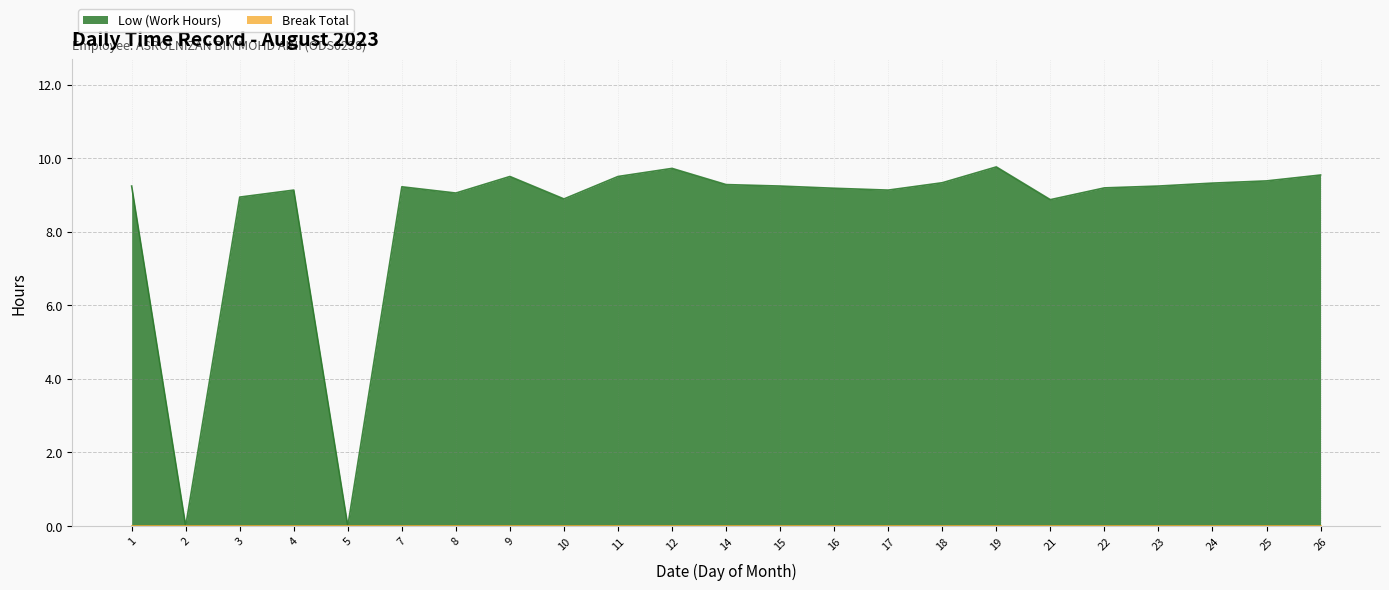

Between 16 and 10, which is larger?

16